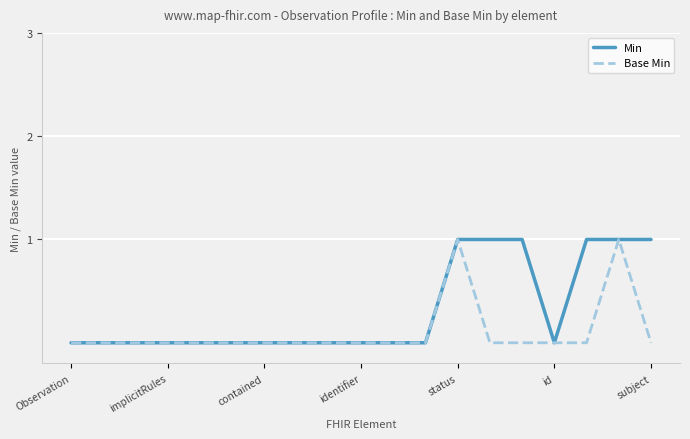

Rank the series by their average value, from highest to lowest.

Min, Base Min